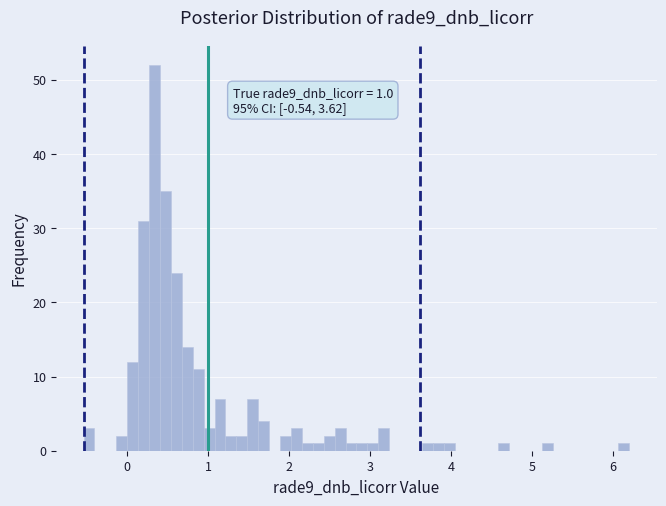

Around what value on the x-axis is the tallest bar? Give the approximate position of its centre, as read against the axis.

0.3